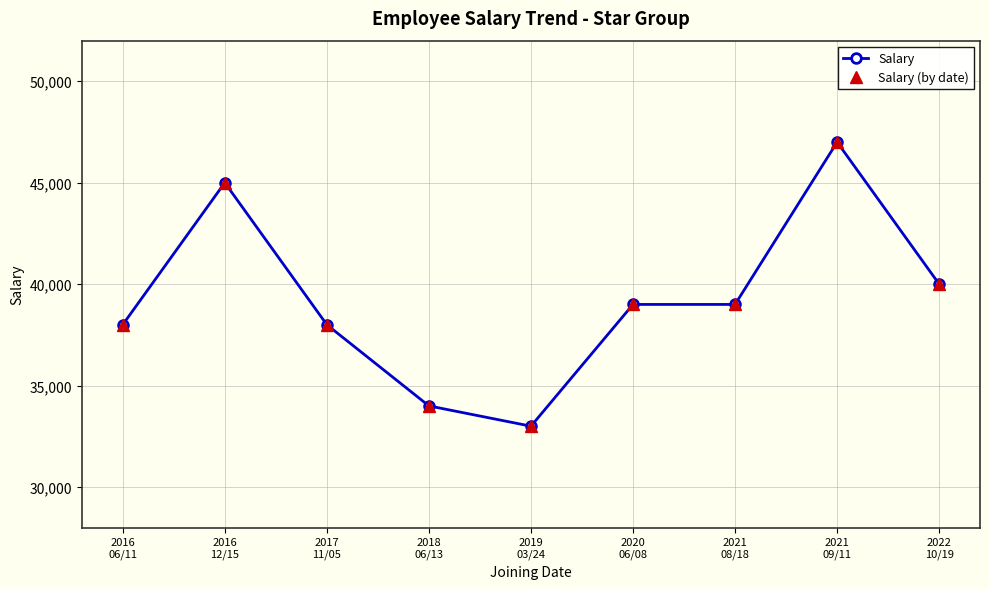

True or false: Salary and Salary (by date) cross at least once.

False